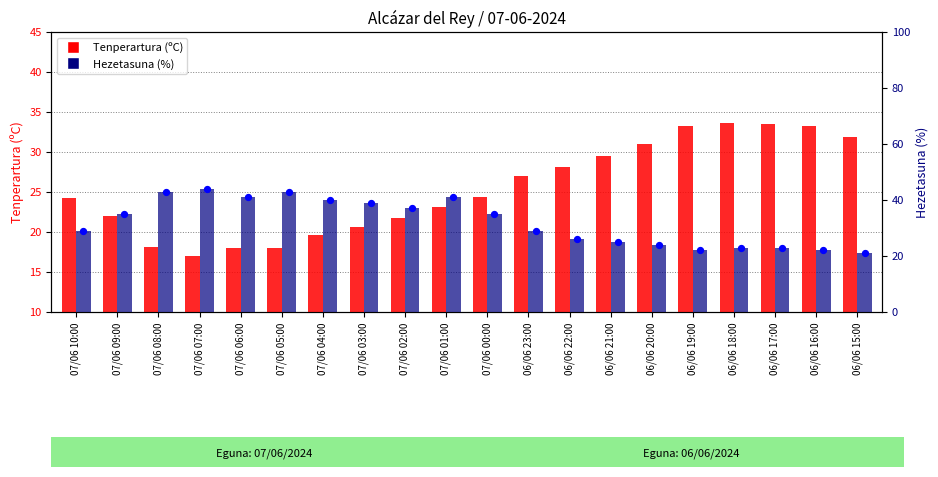

At which category is the sum across all series the highest?

07/06 01:00